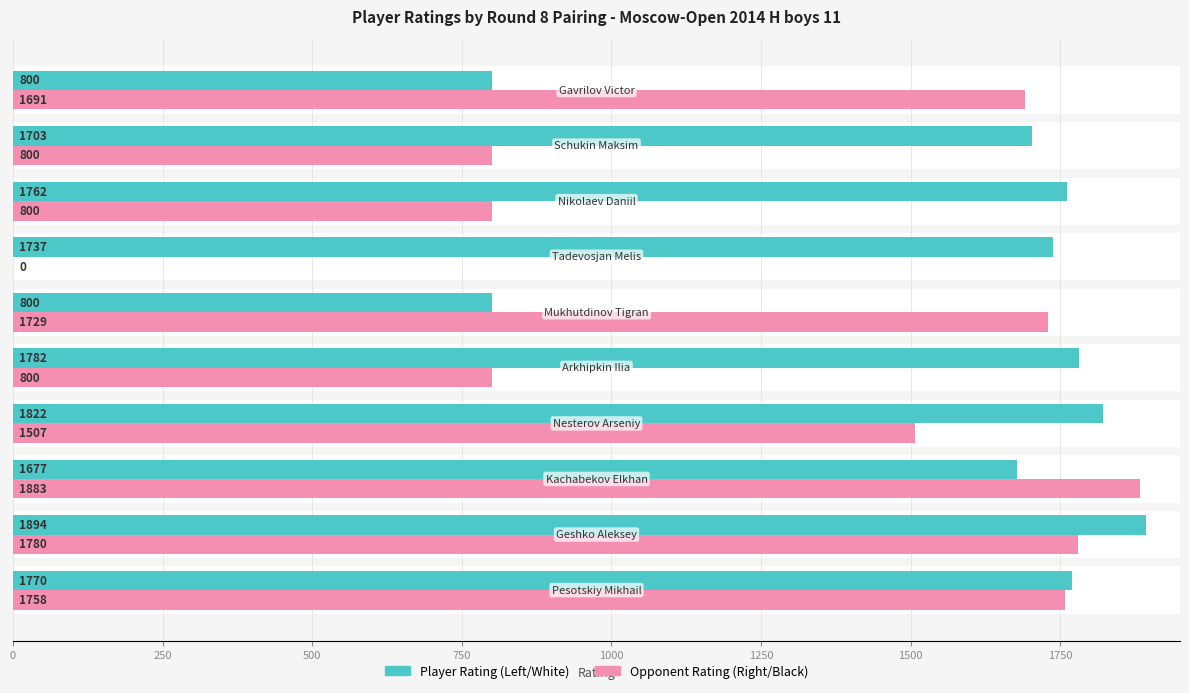

What are all the series names shown in the legend?

Player Rating (Left/White), Opponent Rating (Right/Black)